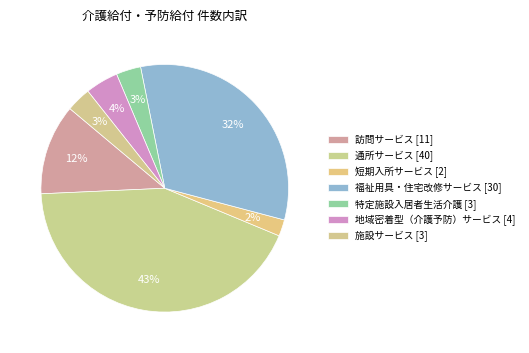

How many slices are in this pie chart?

7